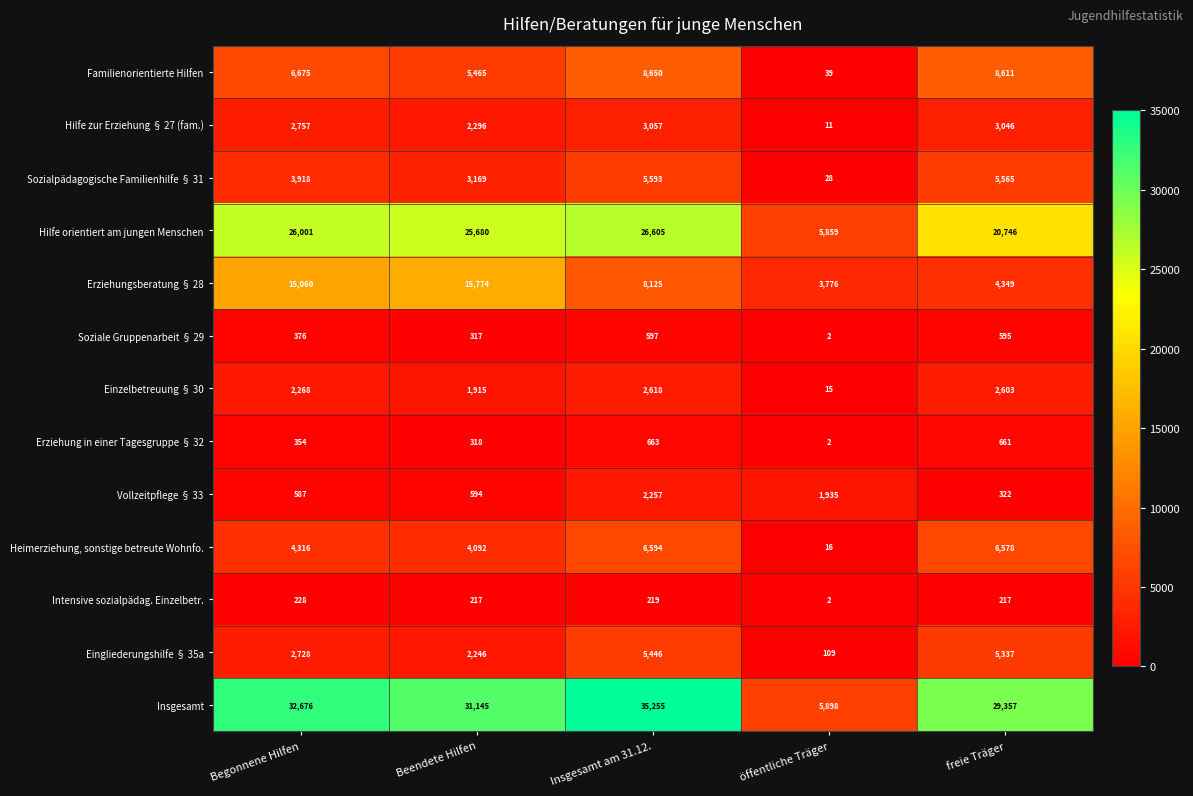

Rank the categories by Einzelbetreuung § 30 value from highest to lowest.

Insgesamt am 31.12., freie Träger, Begonnene Hilfen, Beendete Hilfen, öffentliche Träger